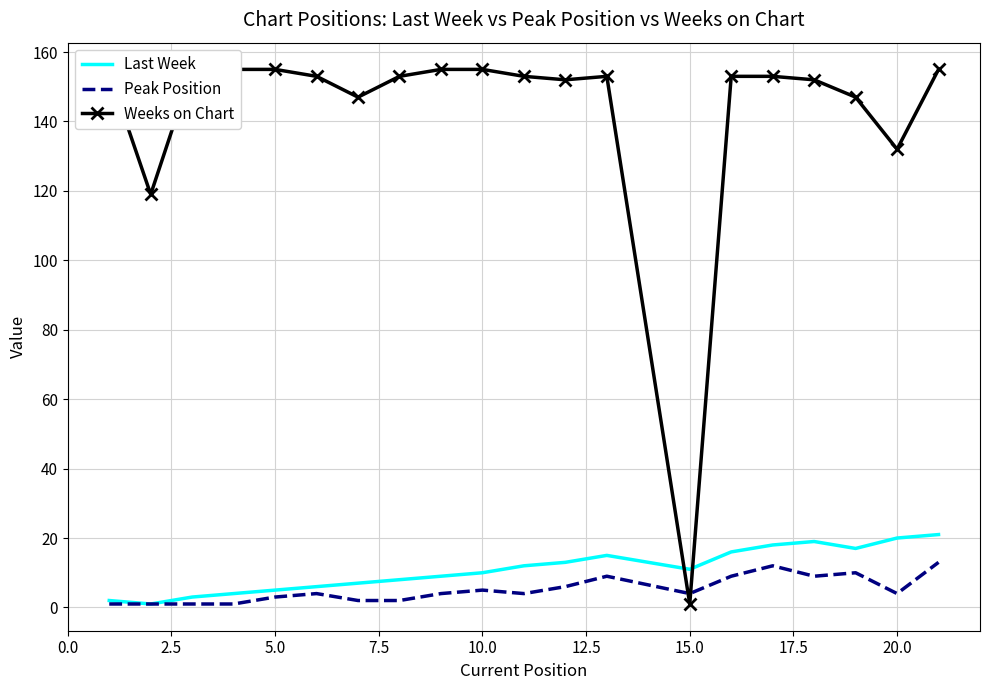

The value of Peak Position at 15.0 is 4. True or false?

True